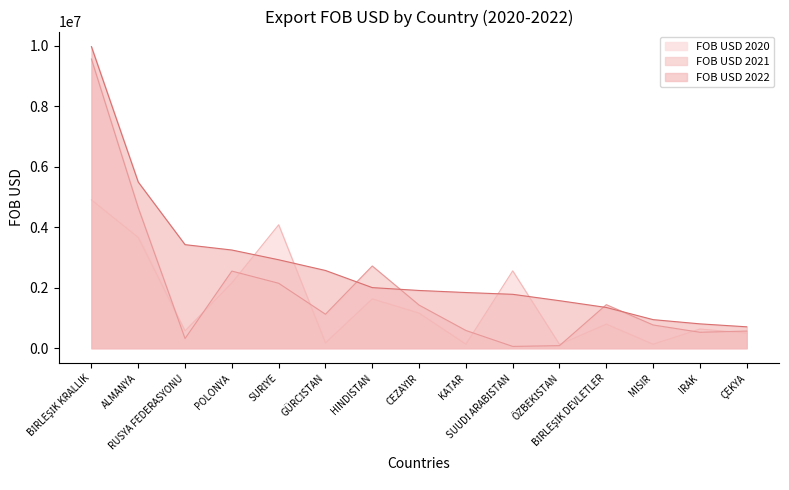

Rank the series at SUUDİ ARABİSTAN from highest to lowest value.

FOB USD 2020, FOB USD 2022, FOB USD 2021